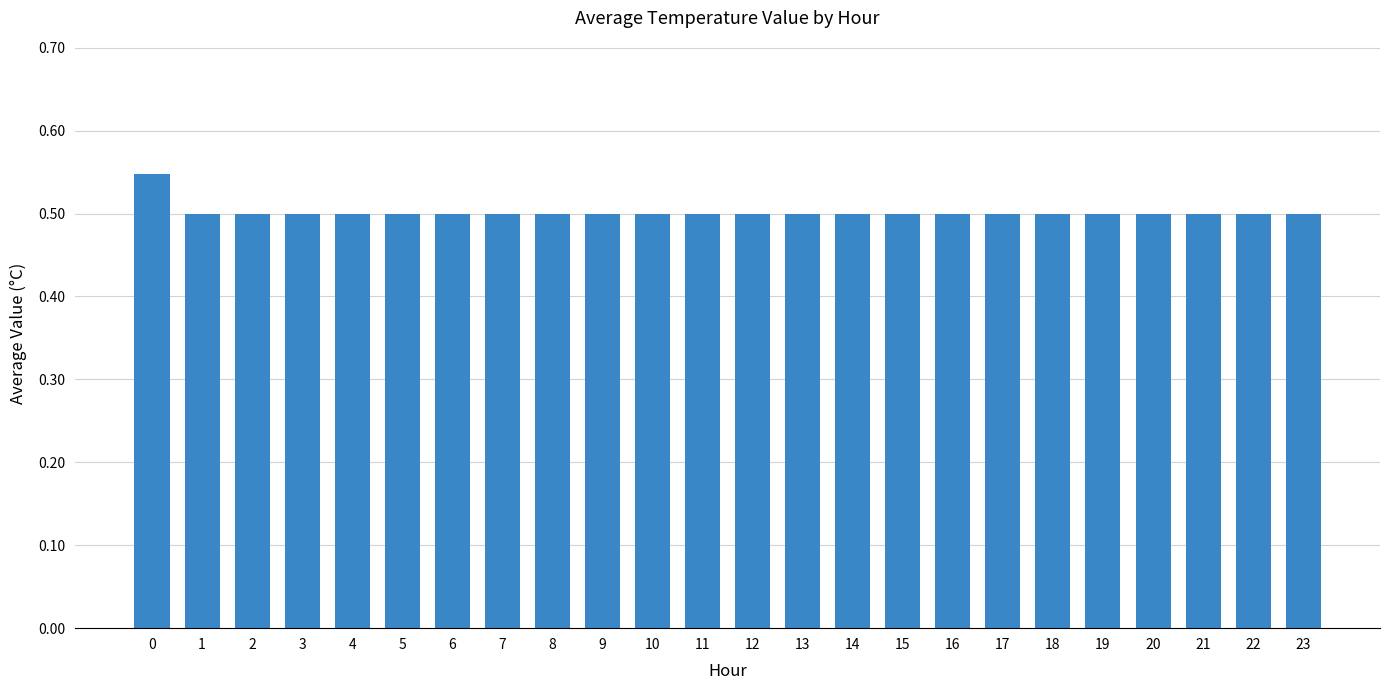

How many data points does each series have?

24